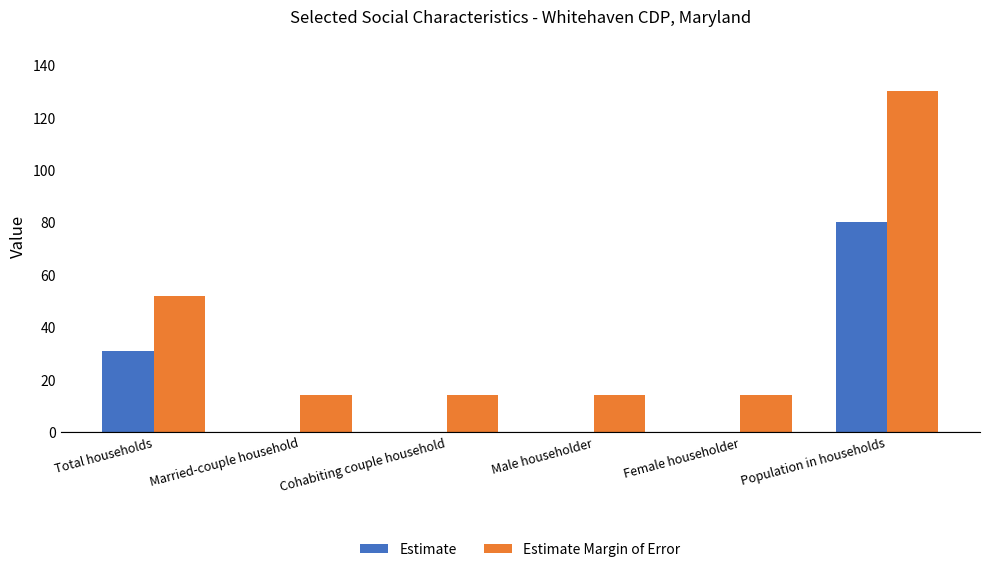

At which category is the sum across all series the highest?

Population in households